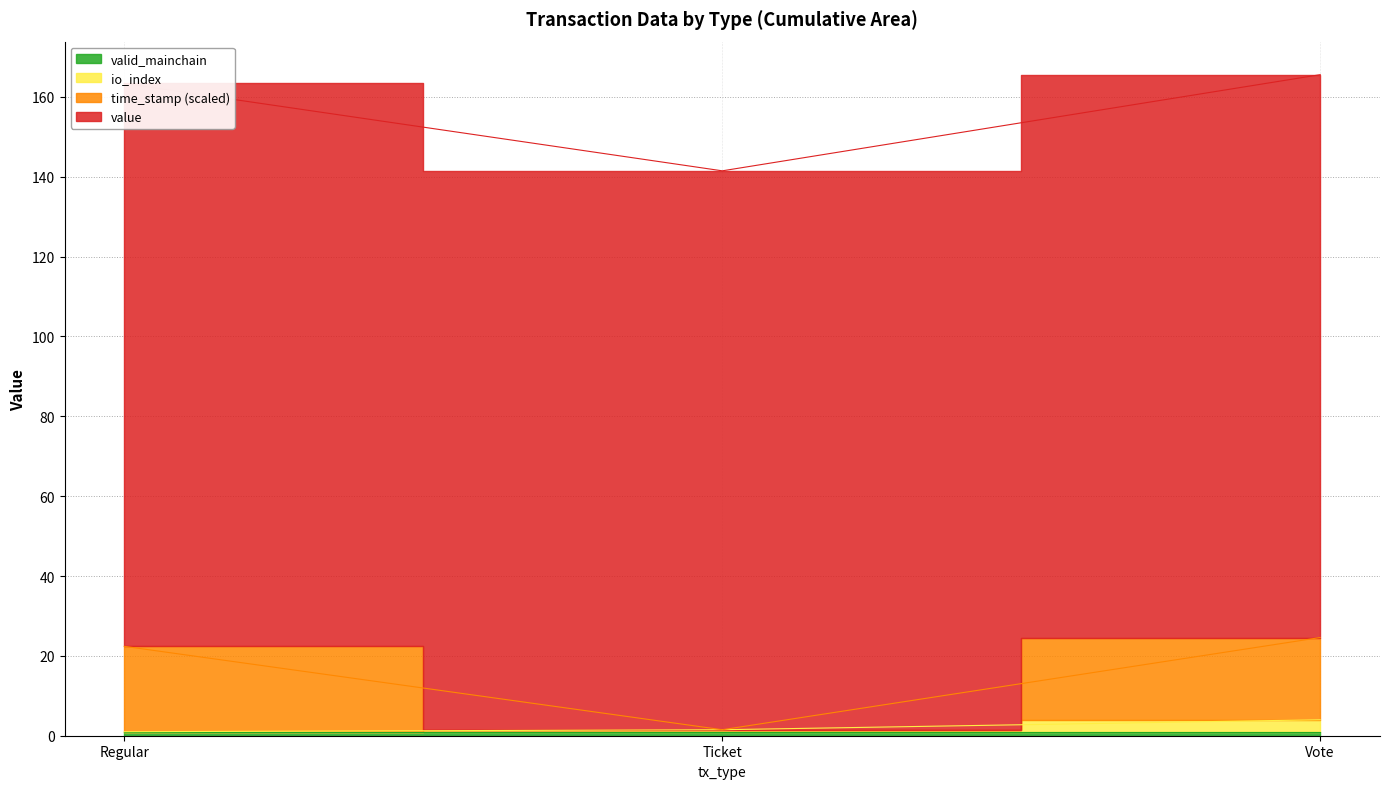

What is the difference between the time_stamp_norm values at Regular and Ticket?

20.9